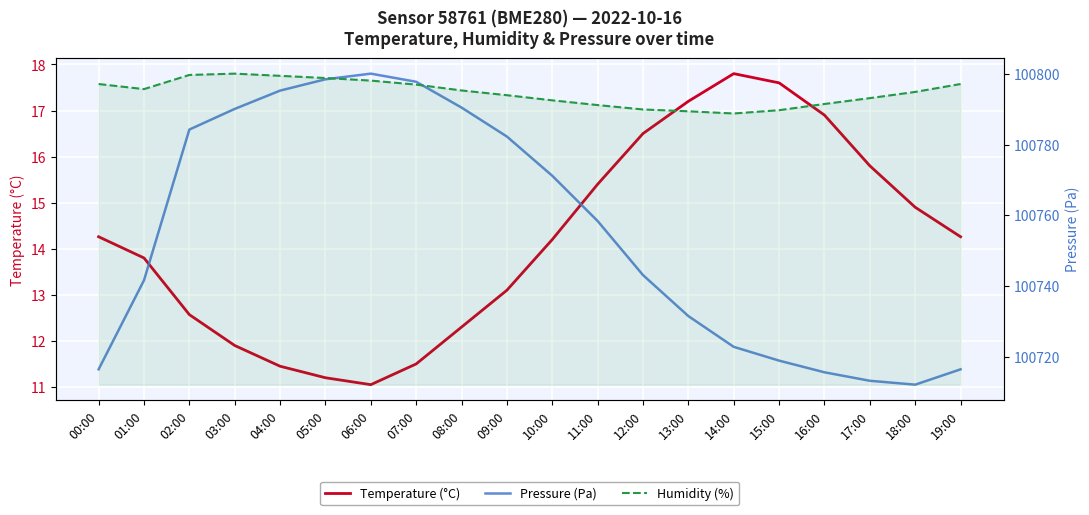

Reading left to right, extract all data points from this chart.

Temperature (°C): 14.3	13.8	12.6	11.9	11.4	11.2	11.1	11.5	12.3	13.1	14.2	15.4	16.5	17.2	17.8	17.6	16.9	15.8	14.9	14.3
Pressure (Pa): 100716.4	100741.6	100784.3	100790.1	100795.3	100798.5	100800.1	100797.8	100790.5	100782.3	100771.2	100758.4	100743.1	100731.5	100722.8	100718.9	100715.6	100713.2	100712.1	100716.4
Humidity (%): 82.3	80.9	84.7	85.1	84.5	83.9	83.2	82.1	80.5	79.2	77.8	76.5	75.3	74.8	74.2	75.1	76.8	78.4	80.1	82.3